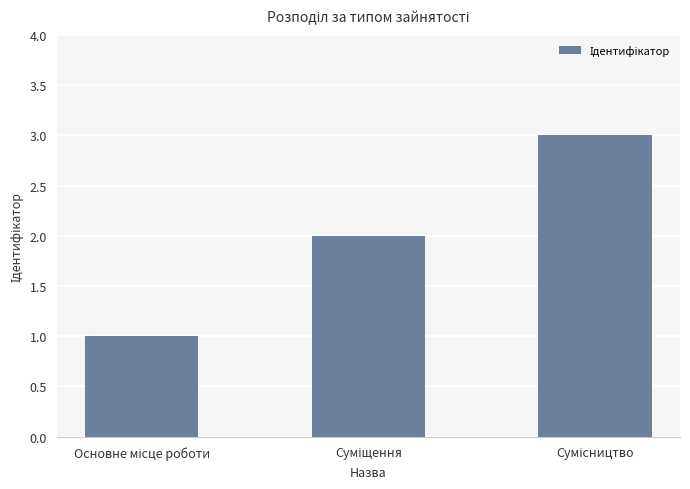

What is the sum of all values?

6